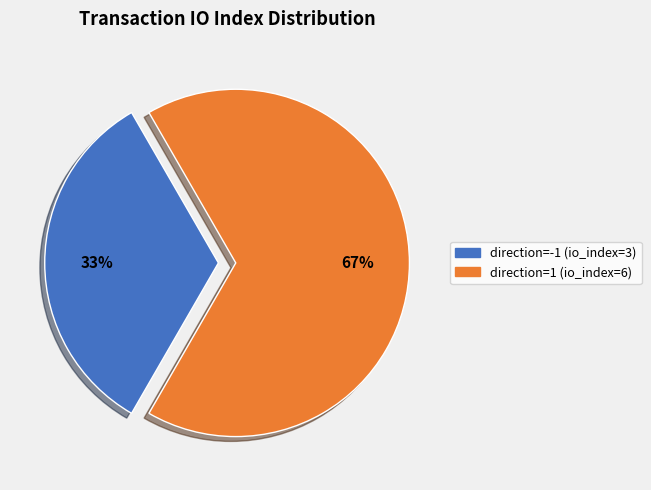

True or false: direction=1 (io_index=6) accounts for 67% of the total.

True